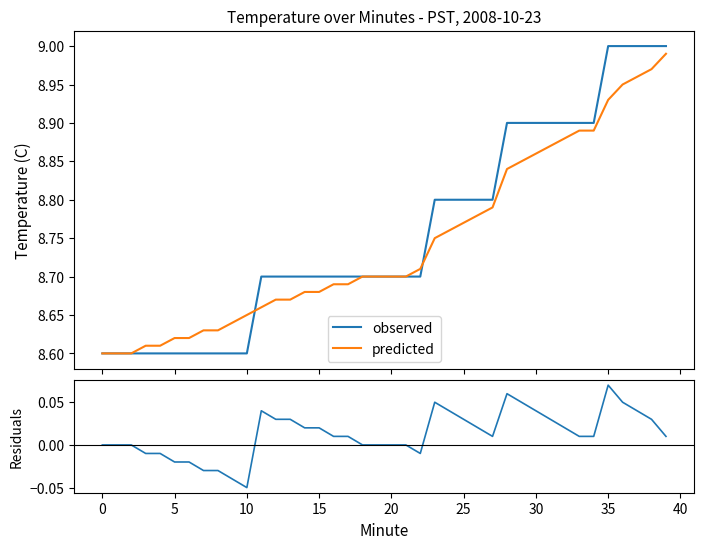

What is the highest value of the residuals series?

0.1